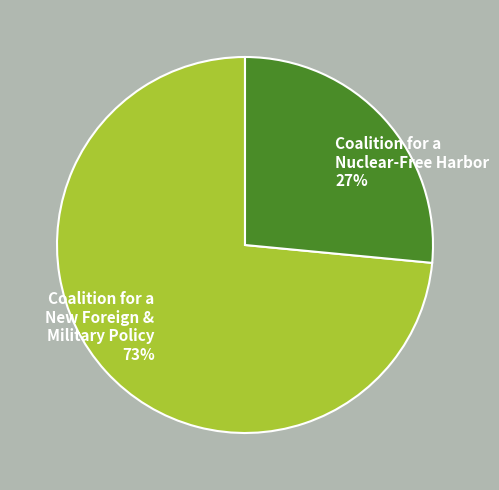

To the nearest percent, what is the average slice percentage?

50%